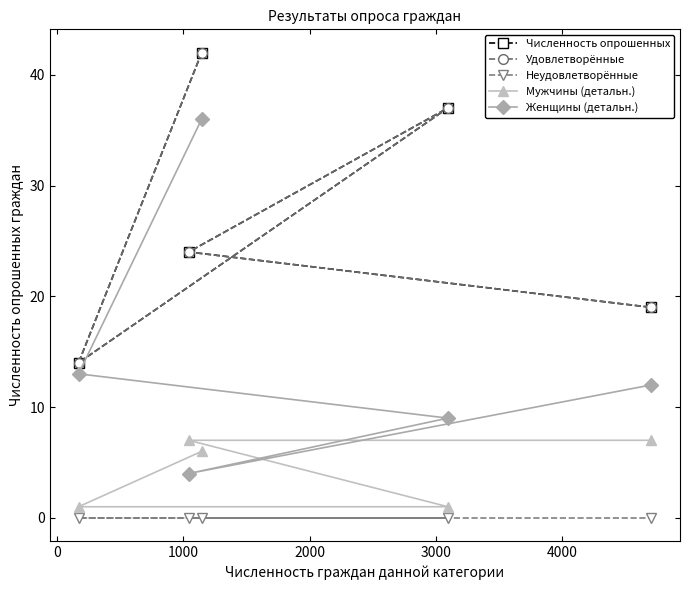

What is the label of the 3rd point from the right?

1000